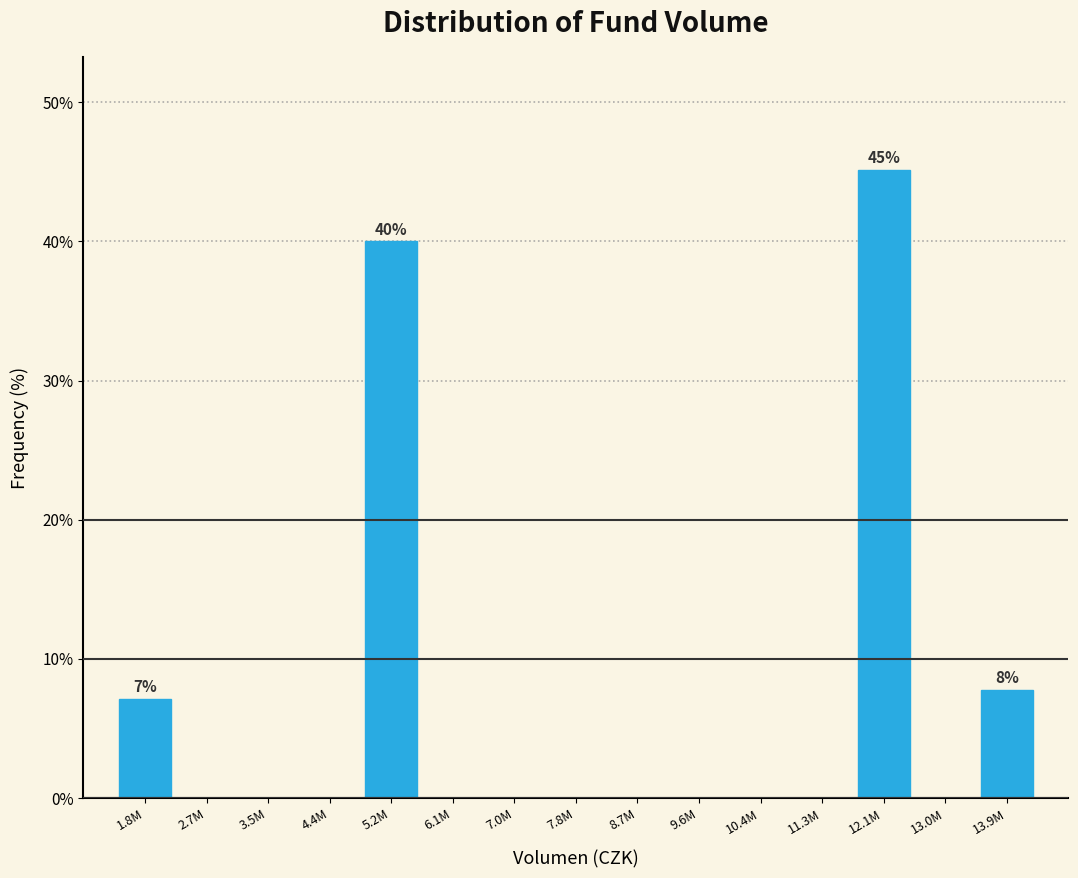

Reading left to right, what are all the values shown in this chart?

1.8M=7.1	2.7M=0.0	3.5M=0.0	4.4M=0.0	5.2M=40.0	6.1M=0.0	7.0M=0.0	7.8M=0.0	8.7M=0.0	9.6M=0.0	10.4M=0.0	11.3M=0.0	12.1M=45.2	13.0M=0.0	13.9M=7.7